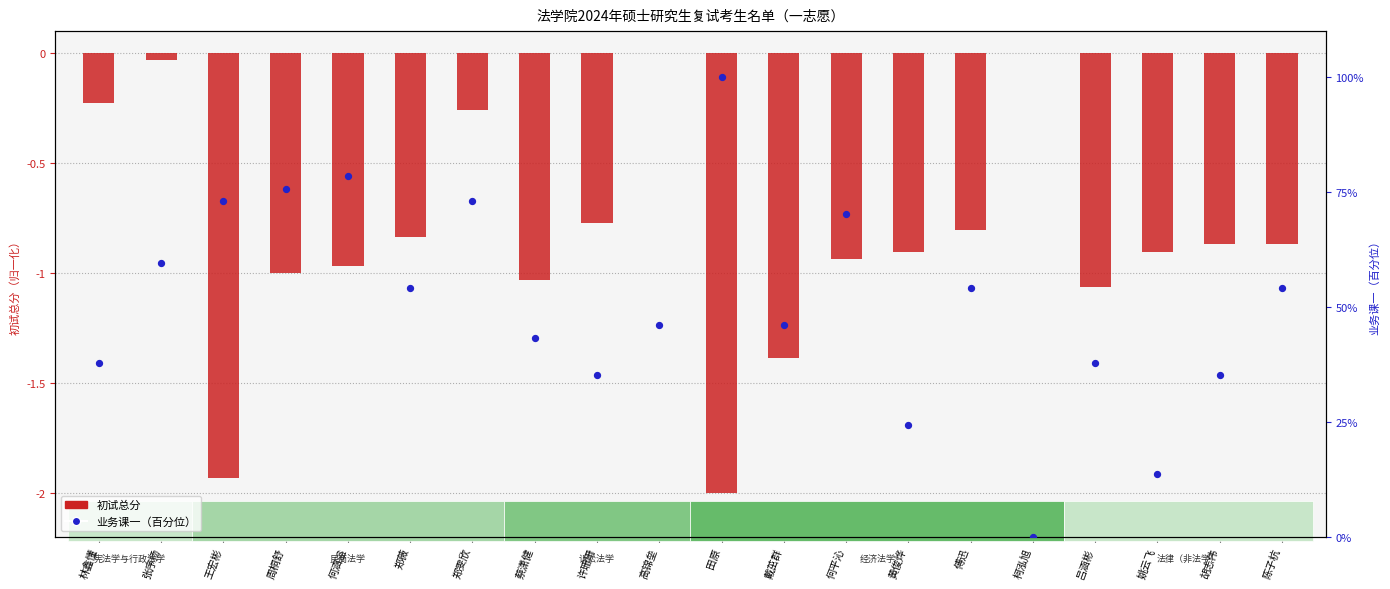

Which series has the widest spread of Y values?

业务课一（百分位）